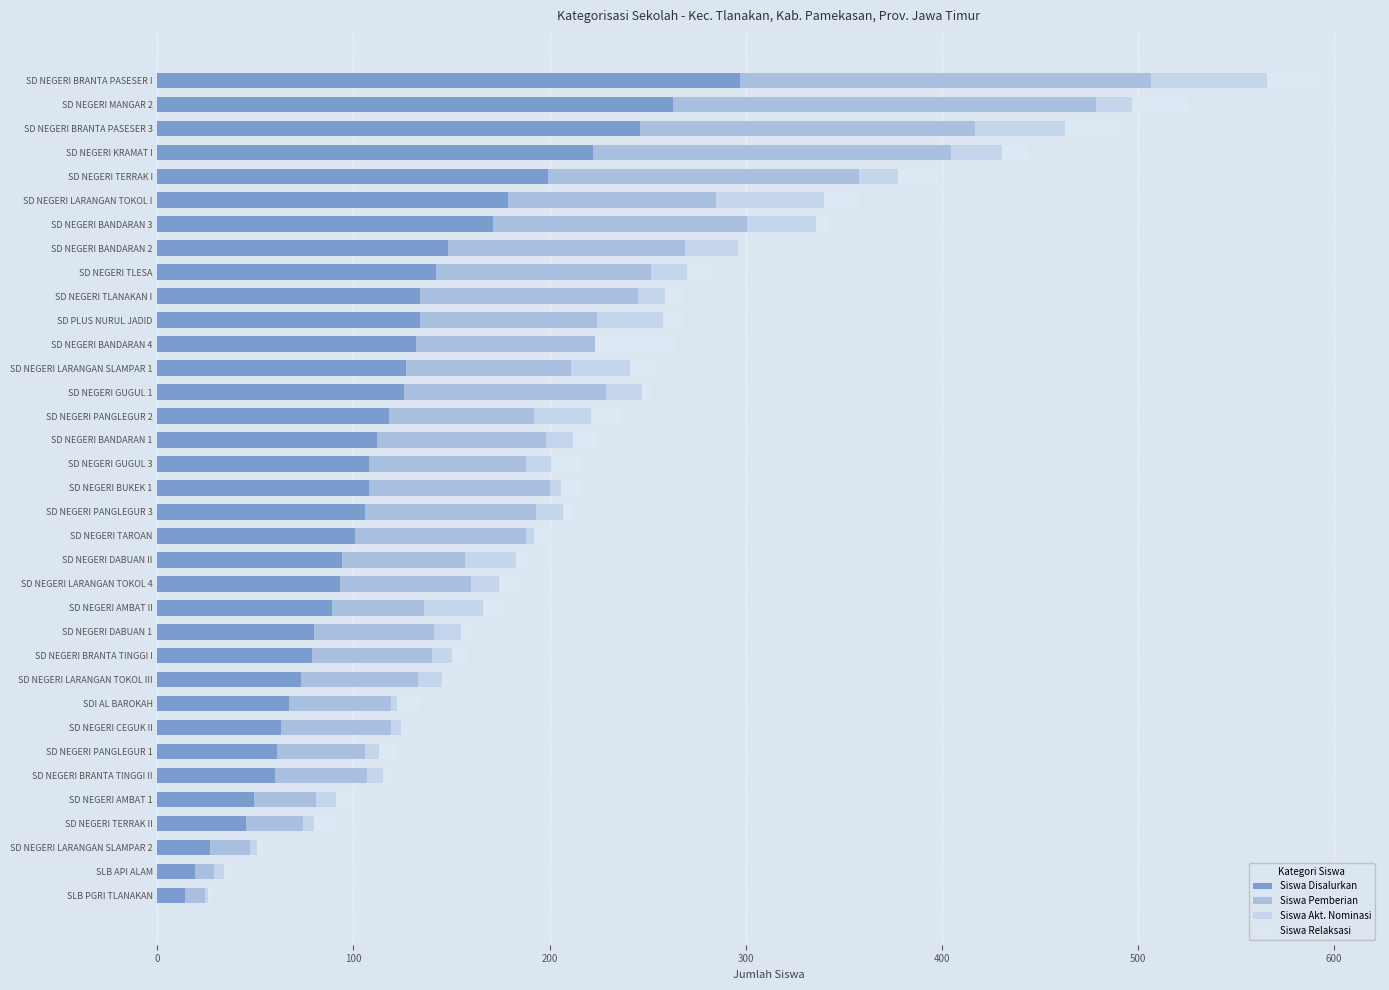

At how many categories does at least one series exceed 75?

25